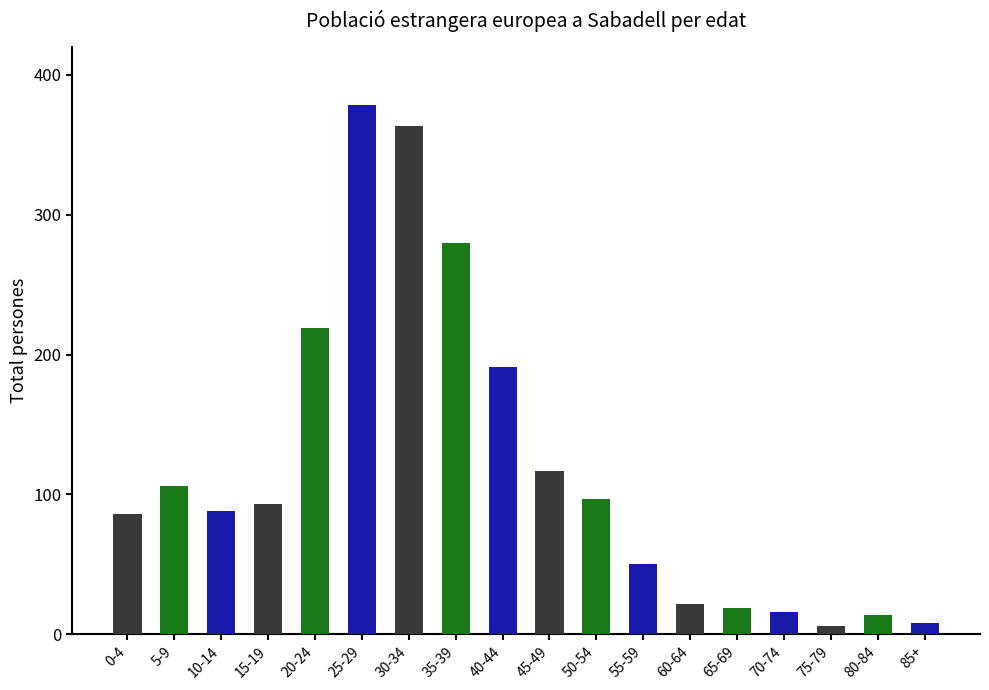

Are the bars horizontal?

No